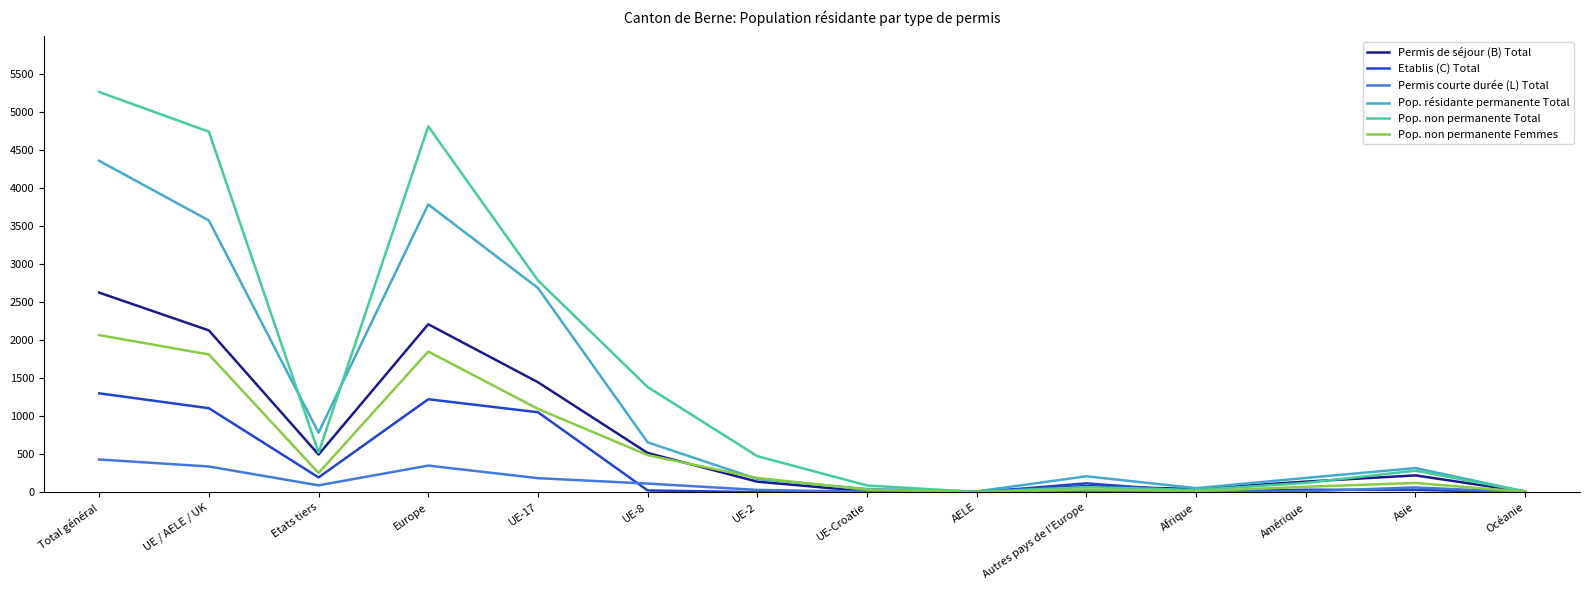

Which series has the widest spread of values?

Pop. non permanente Total